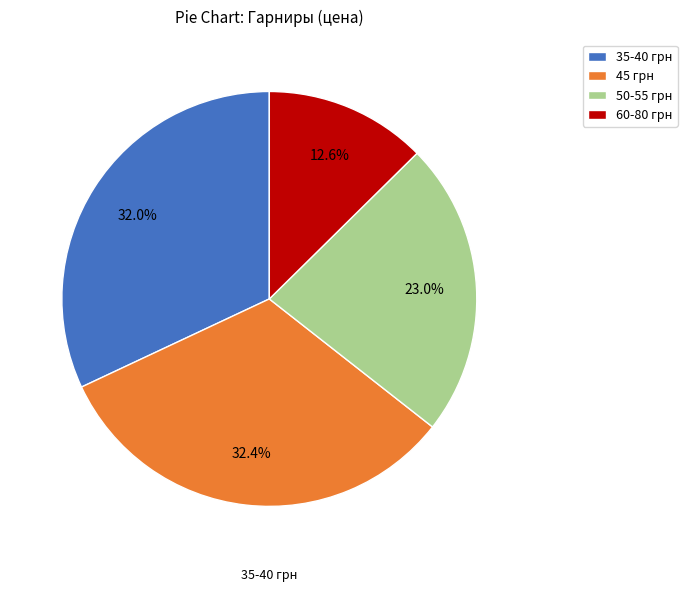

Between 45 грн and 60-80 грн, which is larger?

45 грн